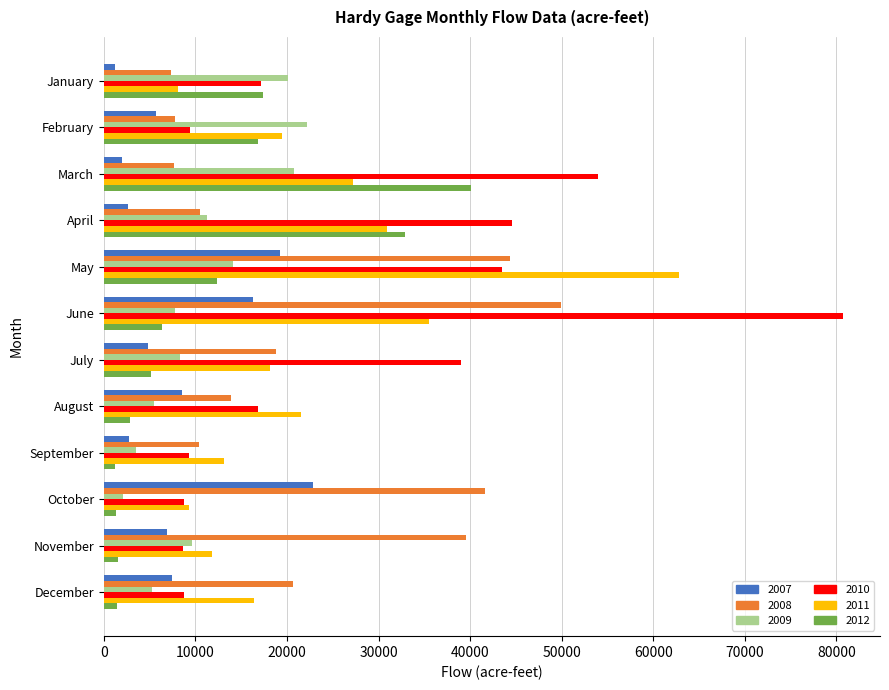

Which category has the highest value across all series?

June